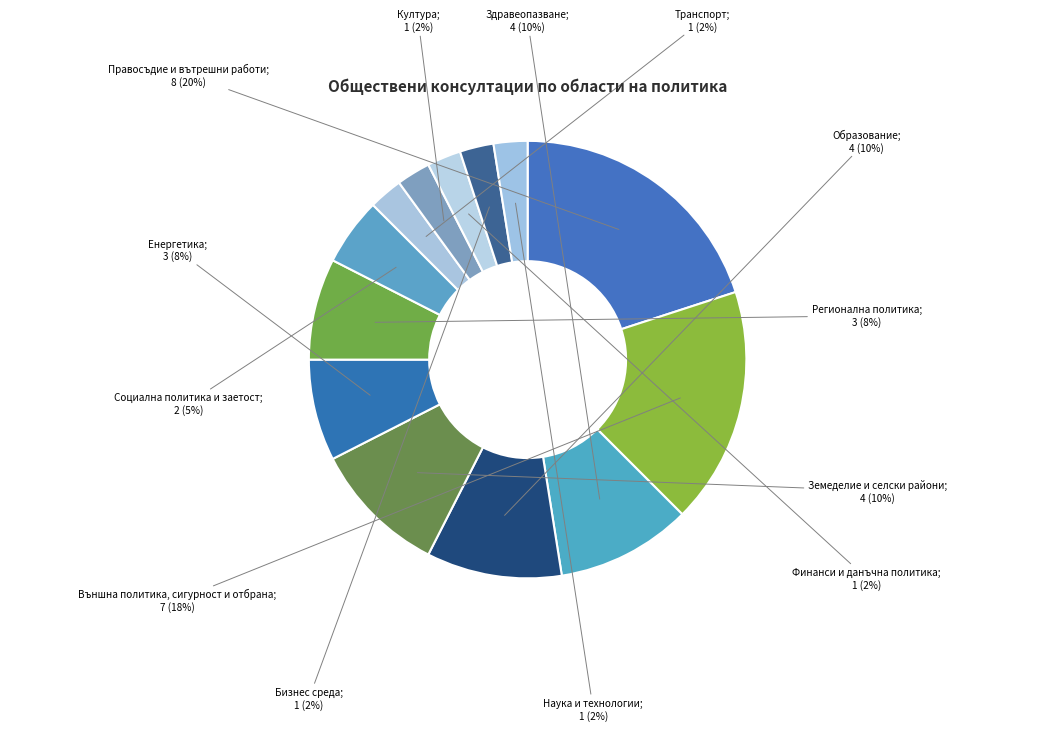

Count the number of slices in the pie.

13